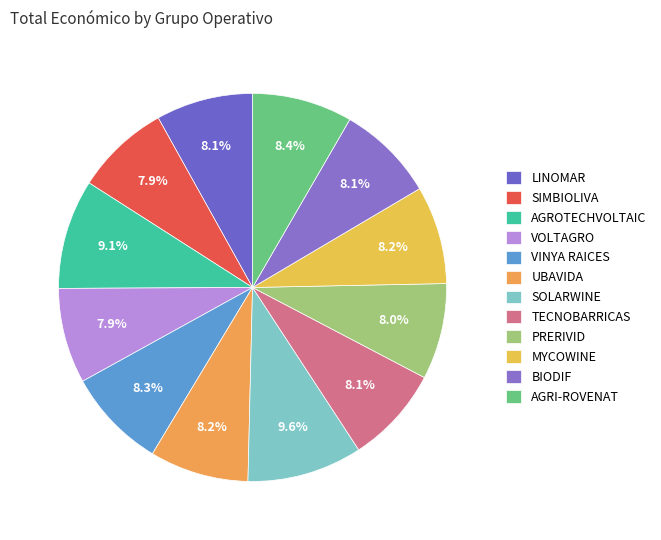

True or false: LINOMAR accounts for 18% of the total.

False